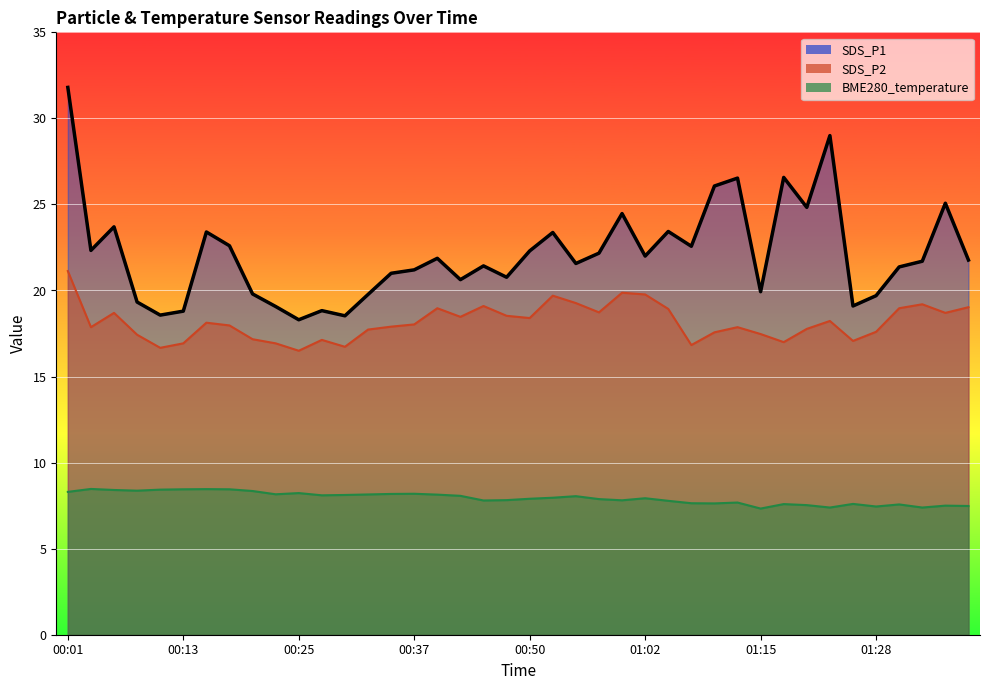

At which category does SDS_P1 reach its first local valley?

00:03